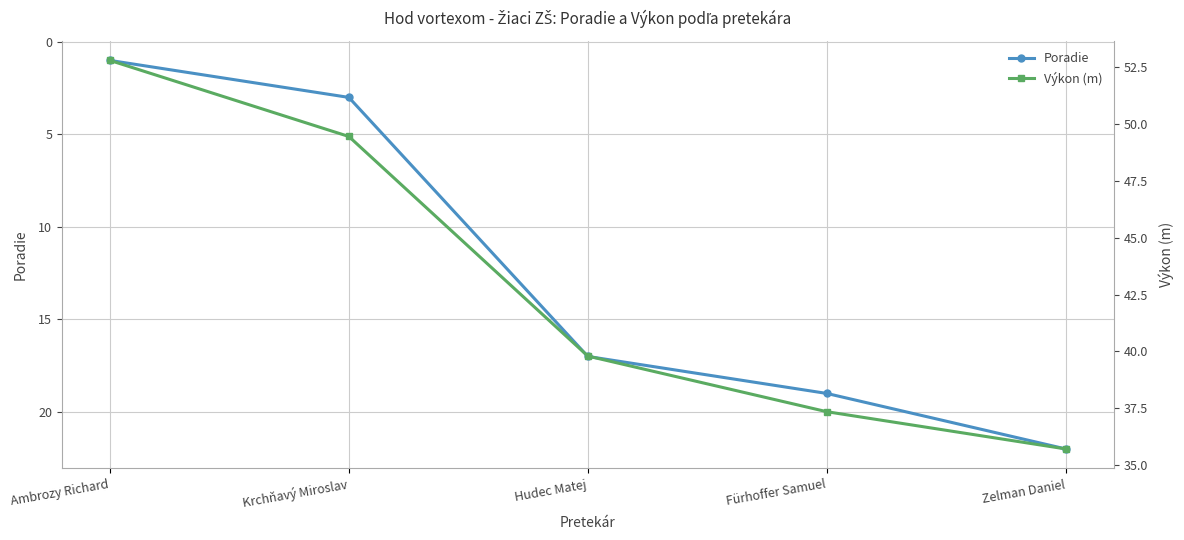

What is the label of the 1st point from the right?

Zelman Daniel